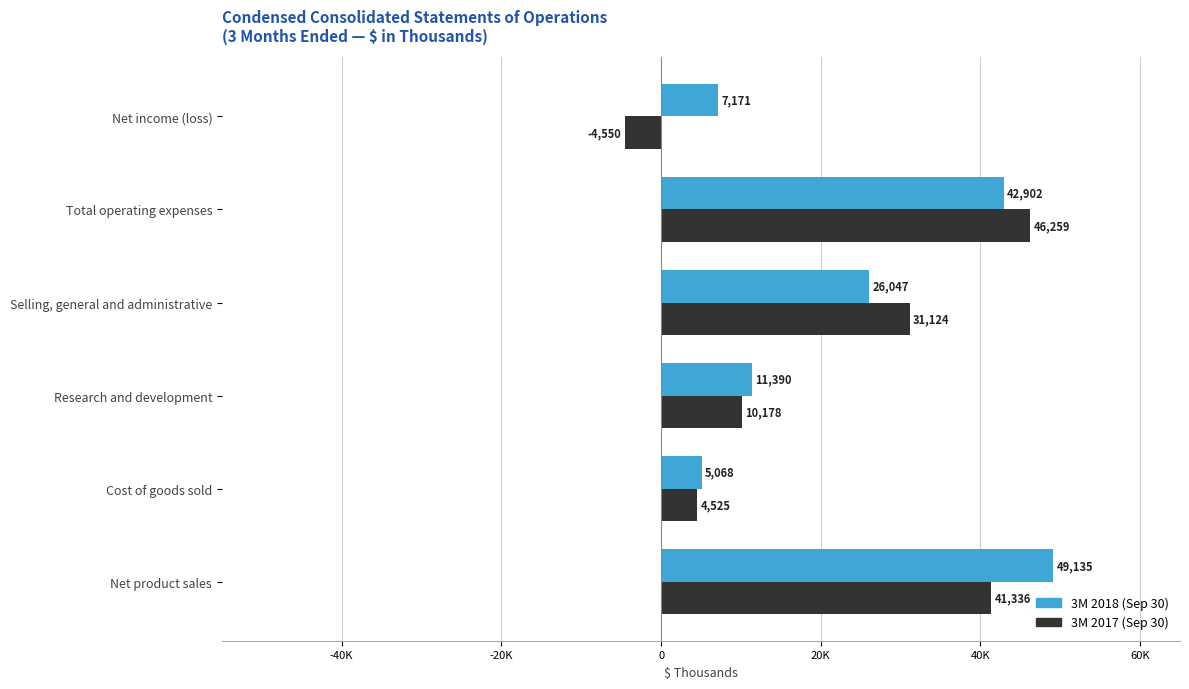

What are all the series names shown in the legend?

3M 2018 (Sep 30), 3M 2017 (Sep 30)